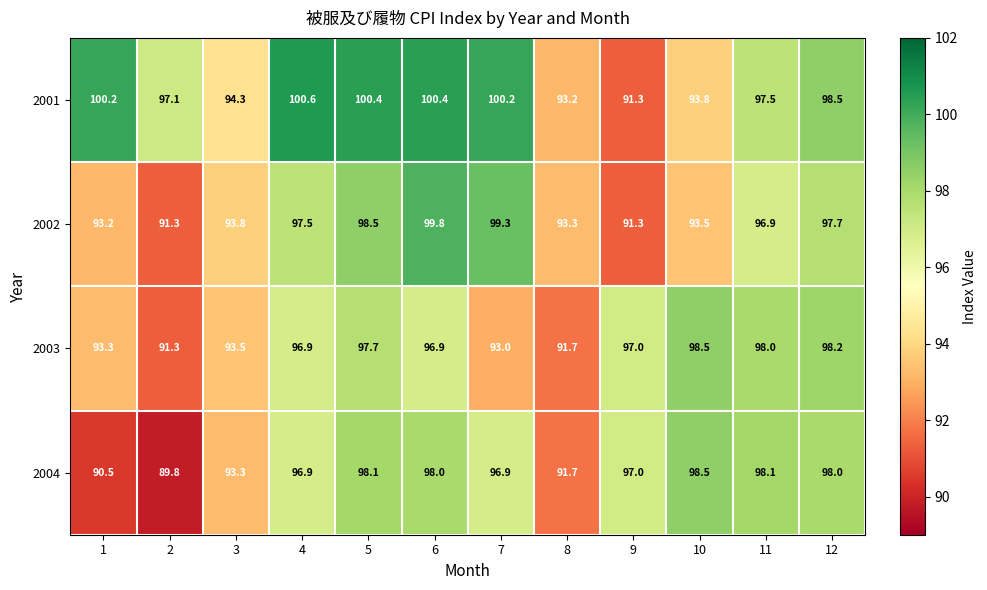

Which series has the largest range (max minus min)?

2001